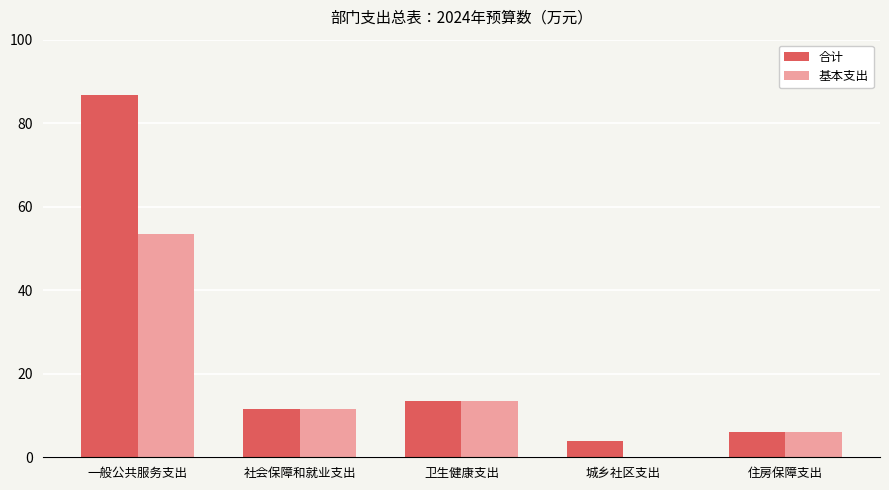

At which category is the sum across all series the highest?

一般公共服务支出